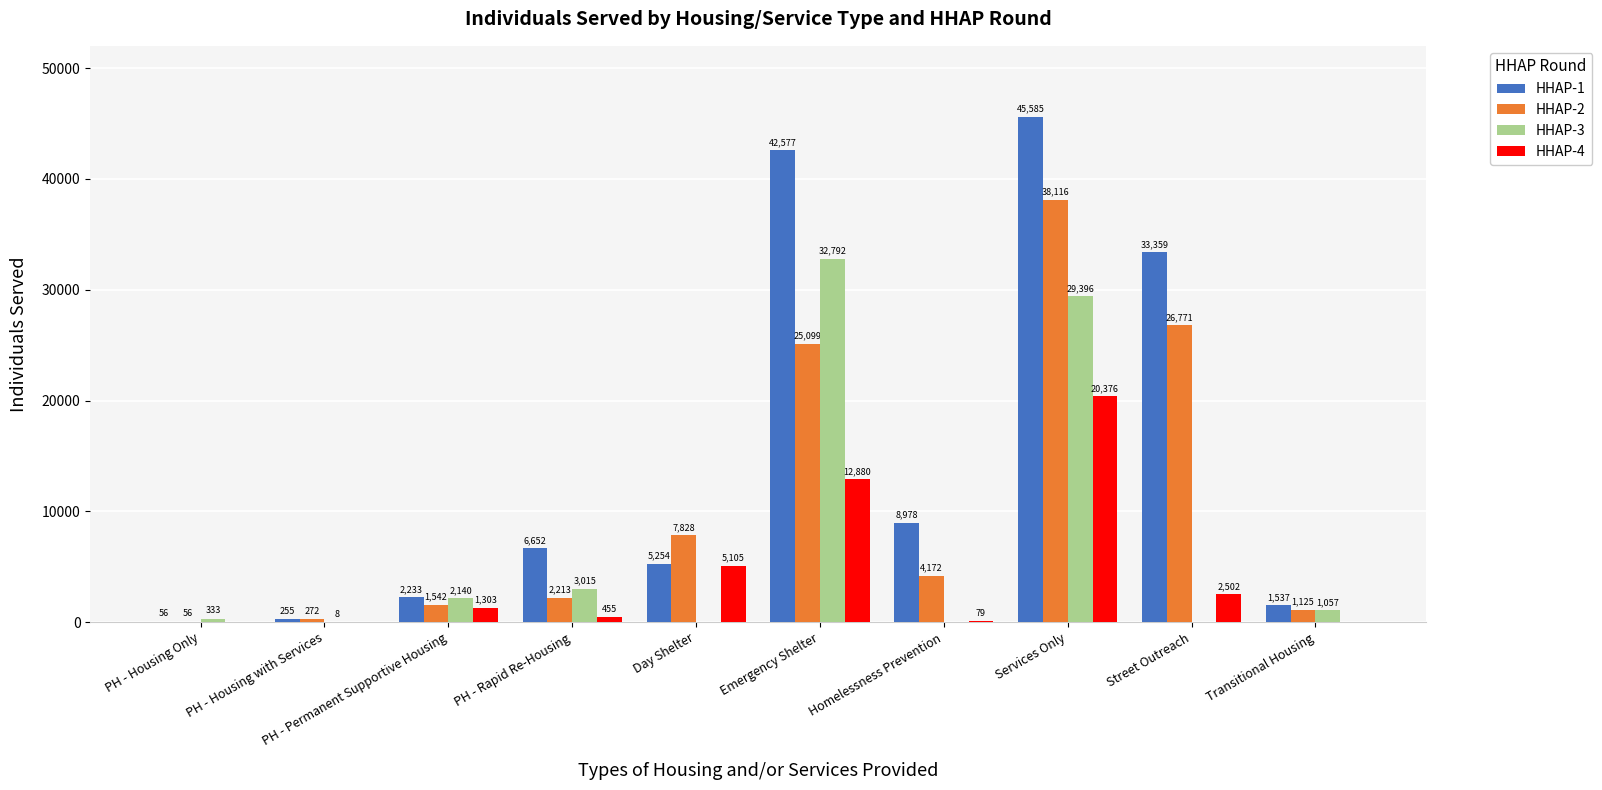

Which series has the largest total across all categories?

HHAP-1